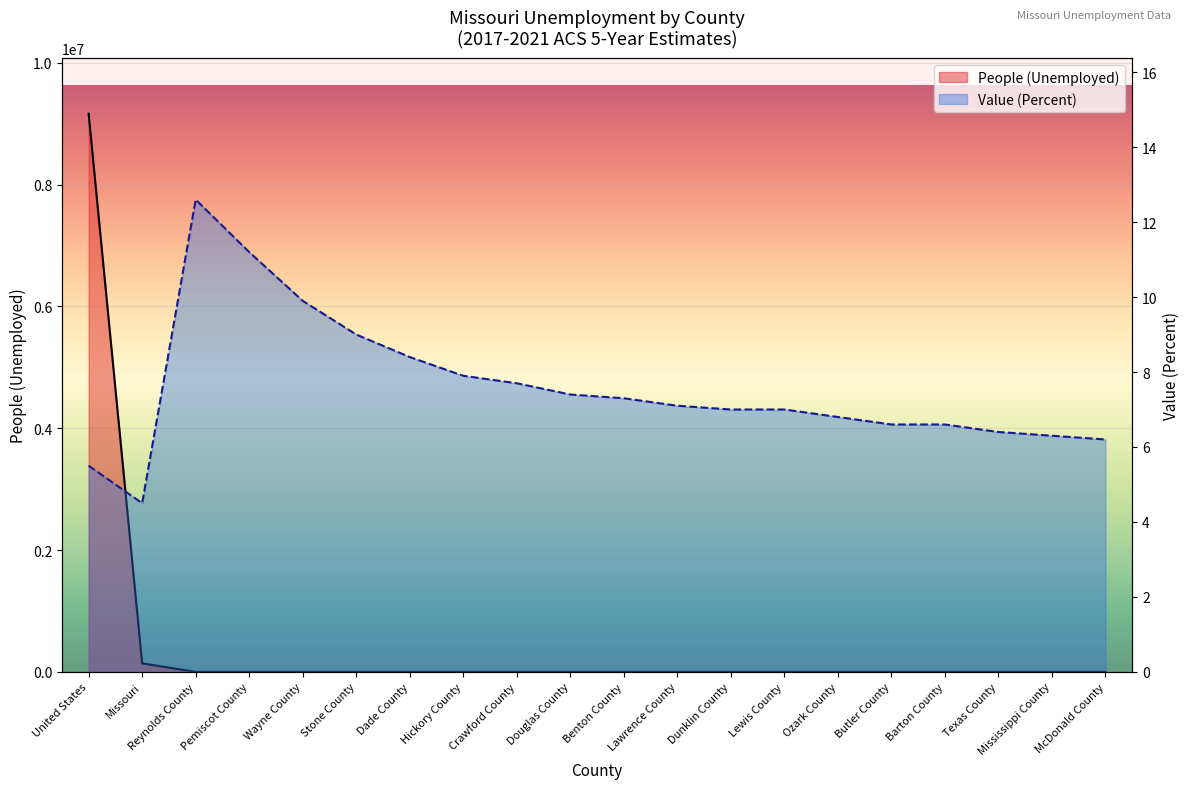

How many distinct data groups are displayed?

2